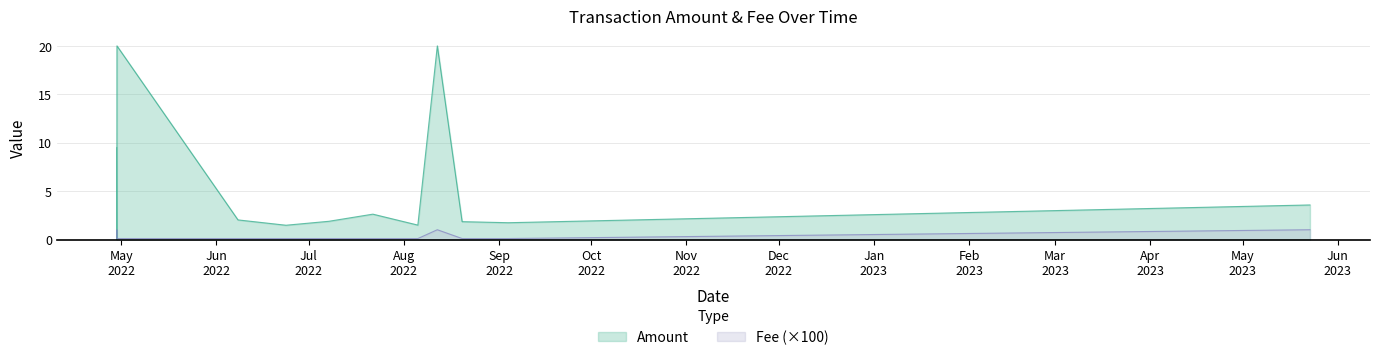

Between 2023-05-22 21:45:00 and 2022-07-21 22:21:00, which is larger?

2023-05-22 21:45:00